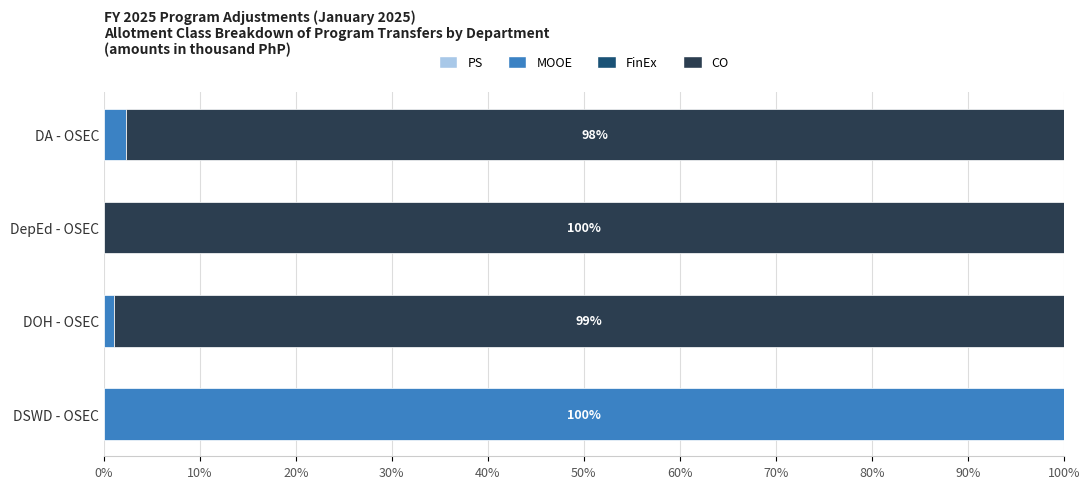

What is the sum of the MOOE values at DepEd - OSEC and DSWD - OSEC?

100.0